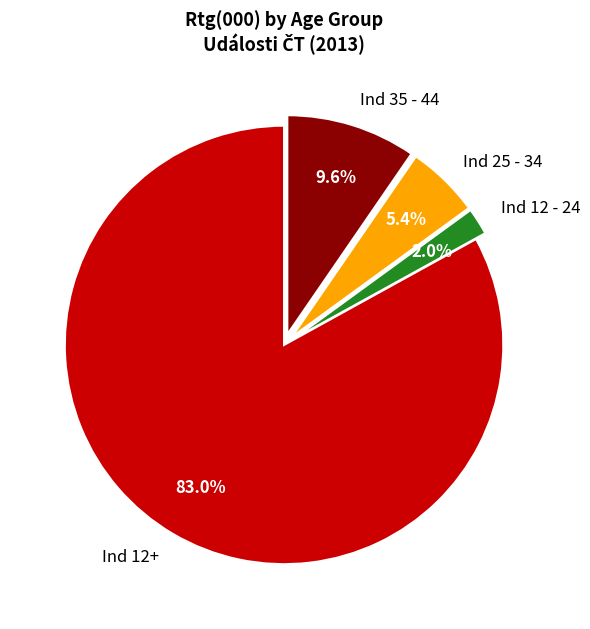

Is Ind 35 - 44 the majority of the pie?

No